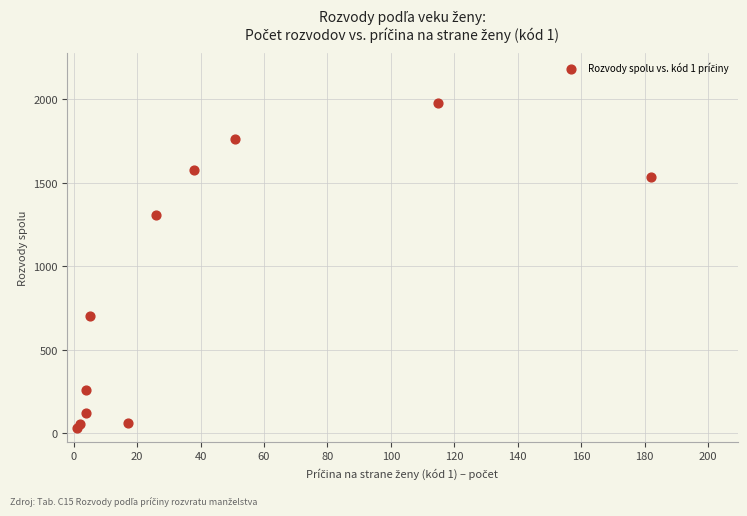

What is the average X value?

40